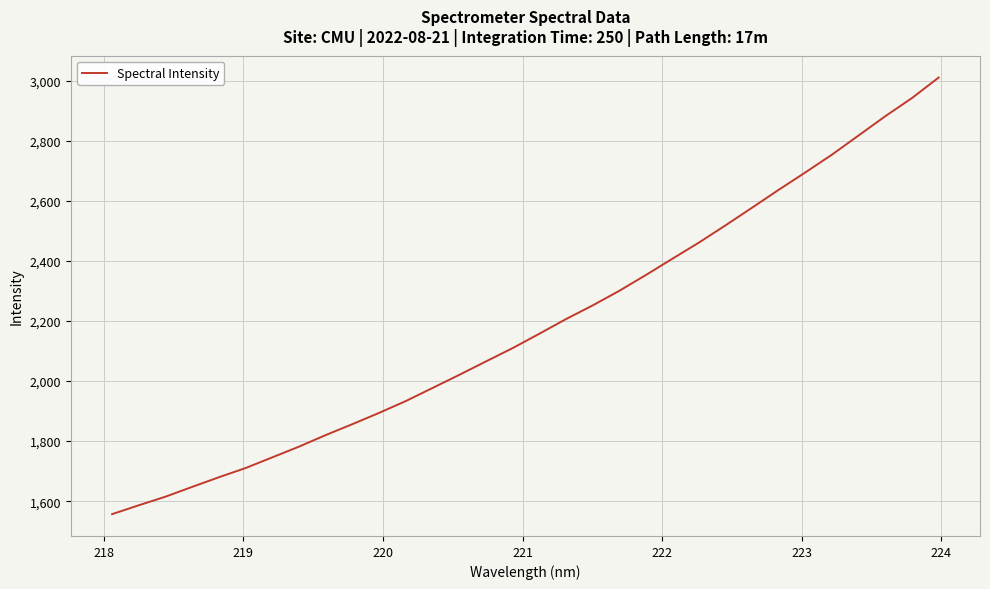

True or false: there are more than 1 points higher than both neighbors.

False